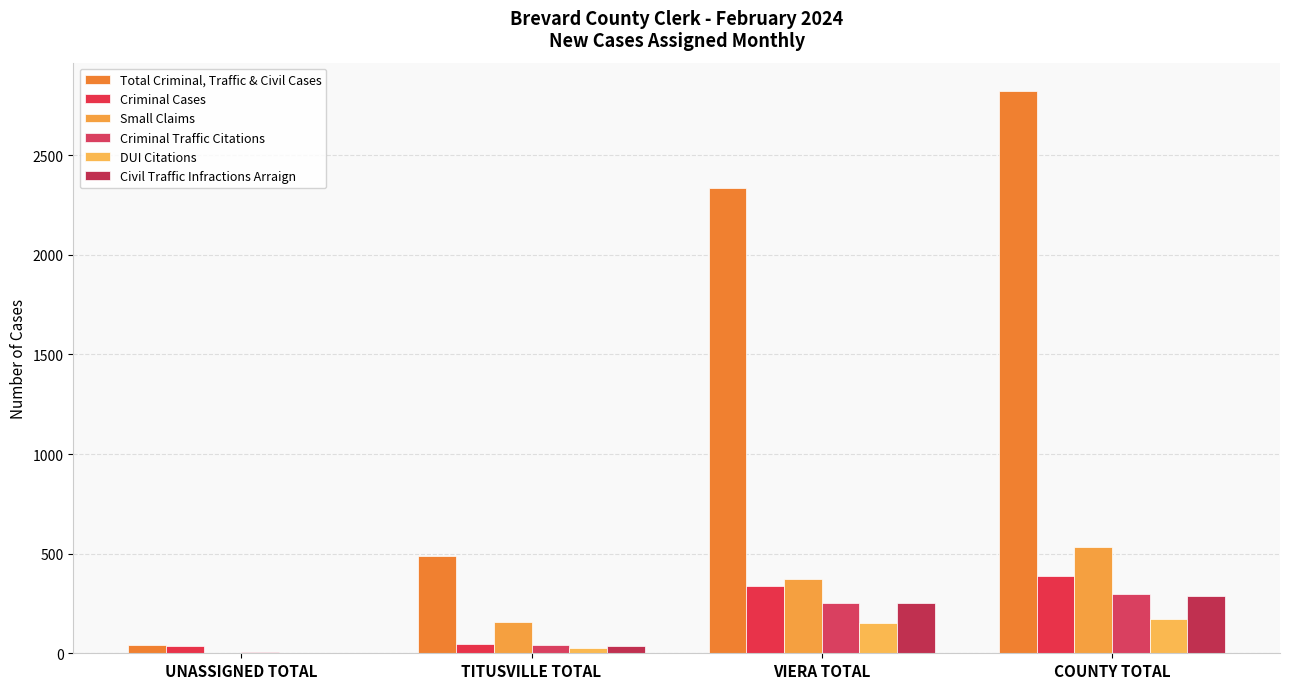

How many groups of bars are there?

4